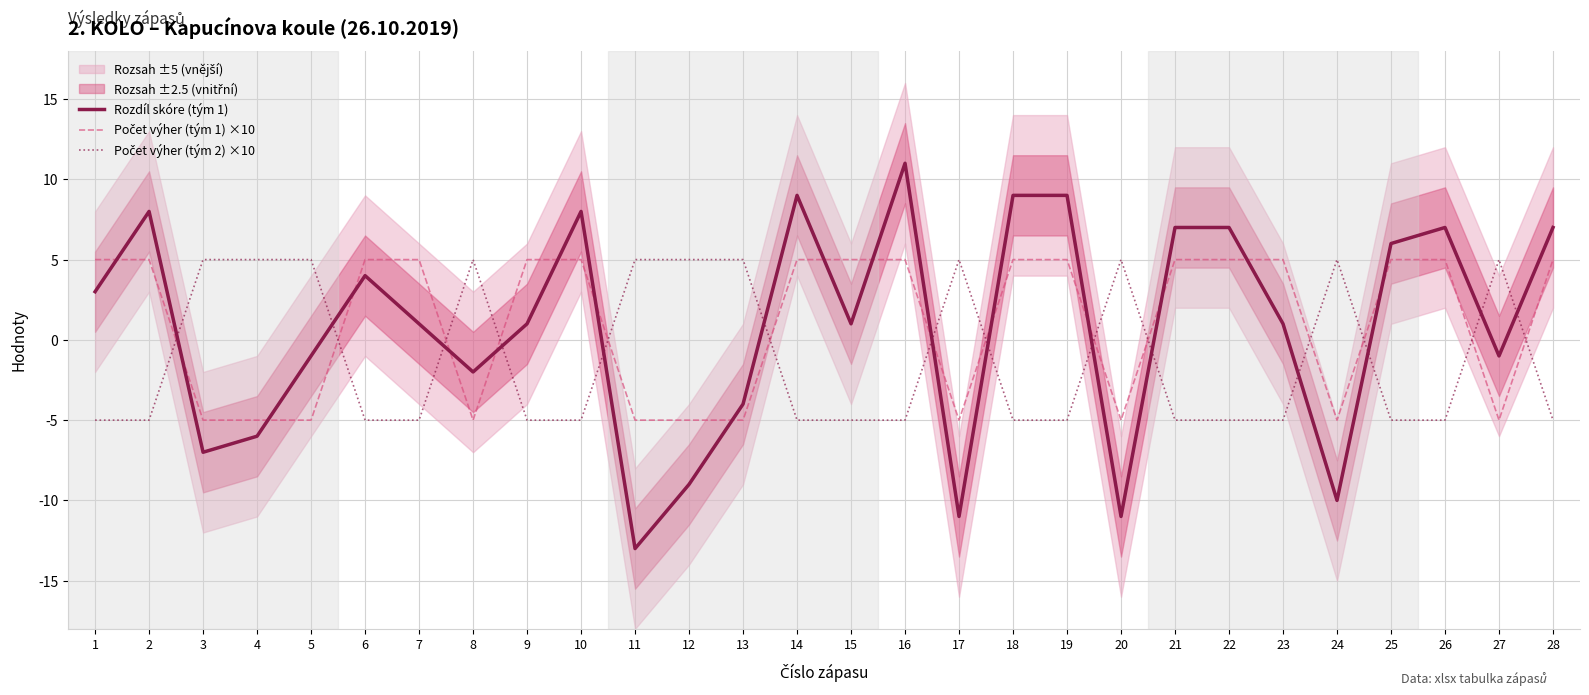

What is the value of the Počet výher (tým 1) ×10 point at the 16th from the left?

5